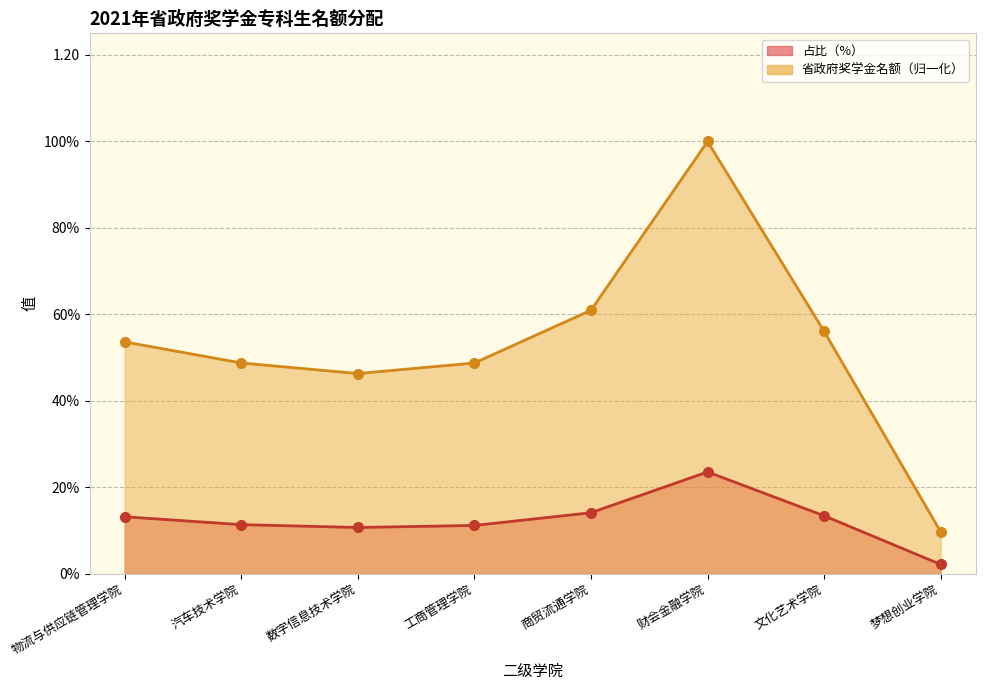

Which category has the lowest value in the 省政府奖学金名额 series?

梦想创业学院